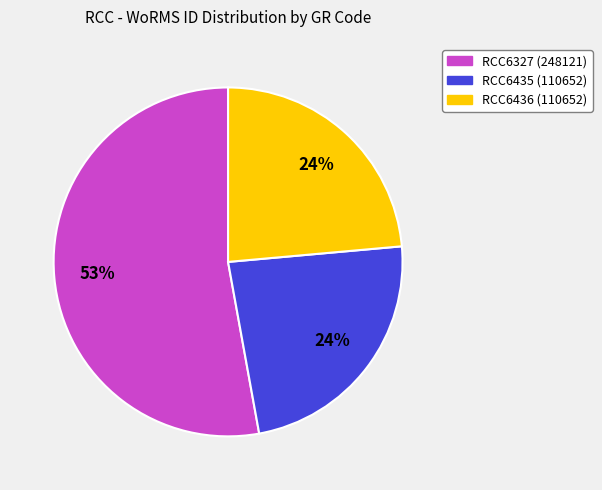

To the nearest percent, what percentage of the pie is RCC6435 (110652)?

24%